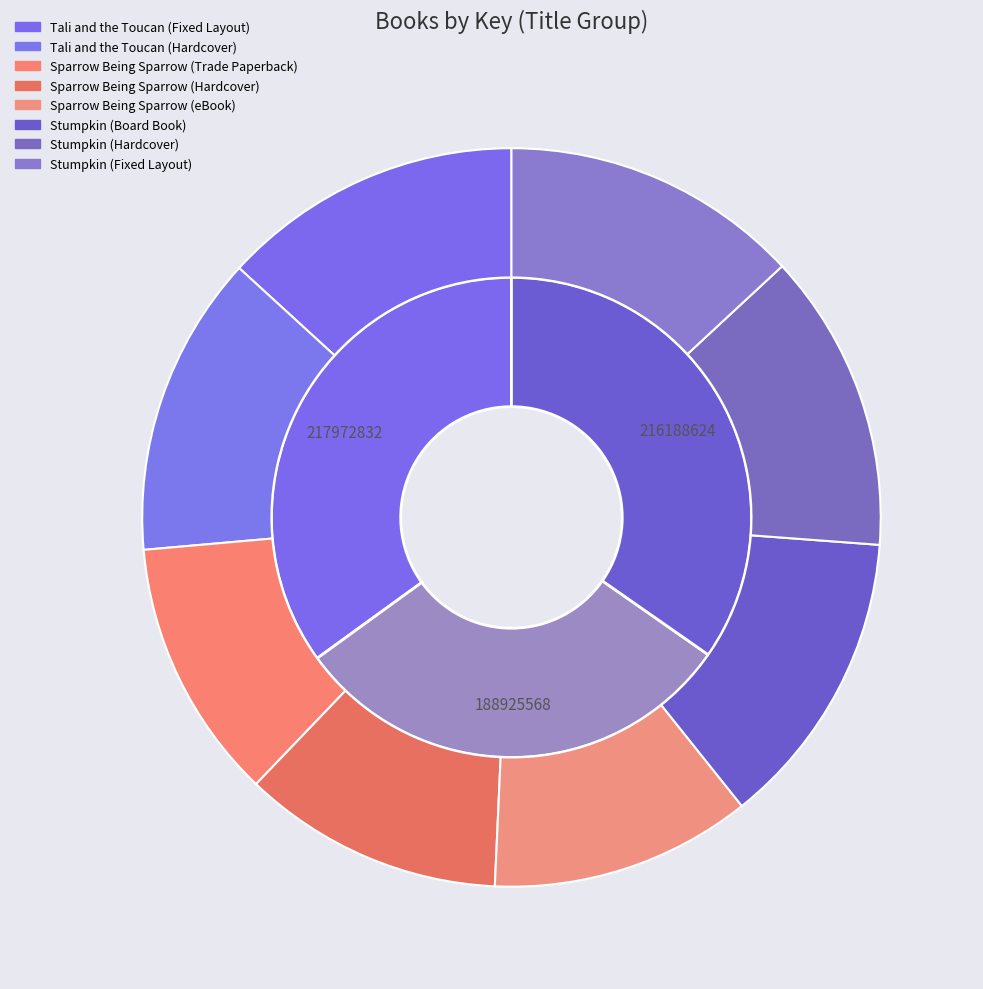

Which category has the biggest portion of the pie?

Tali and the Toucan (Fixed Layout)